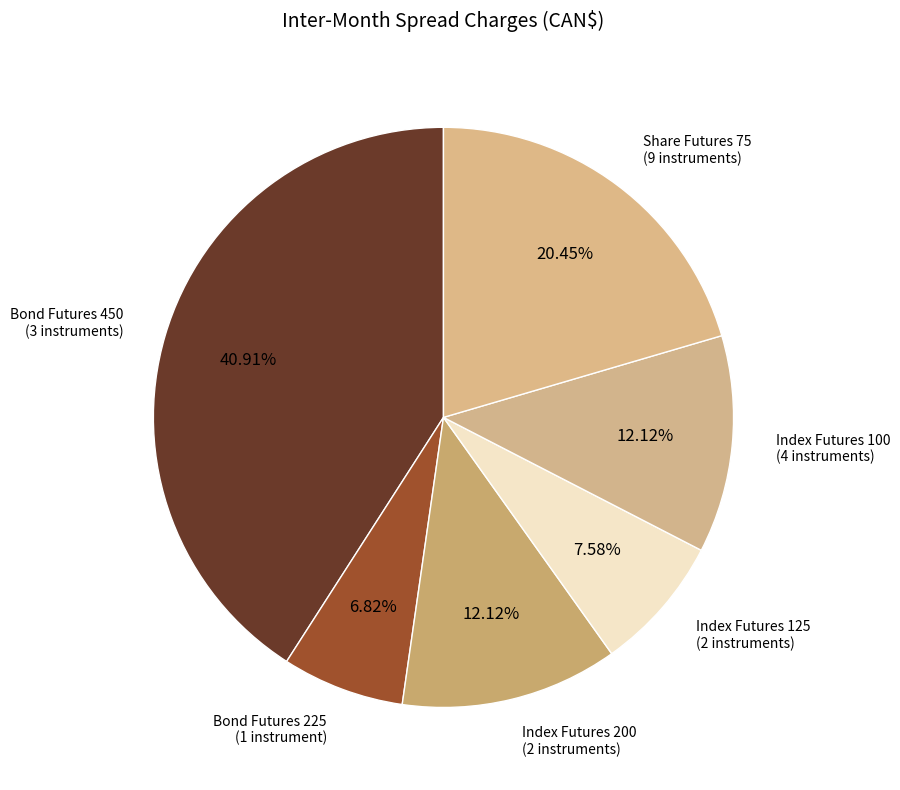

Is there a majority slice in this chart?

No